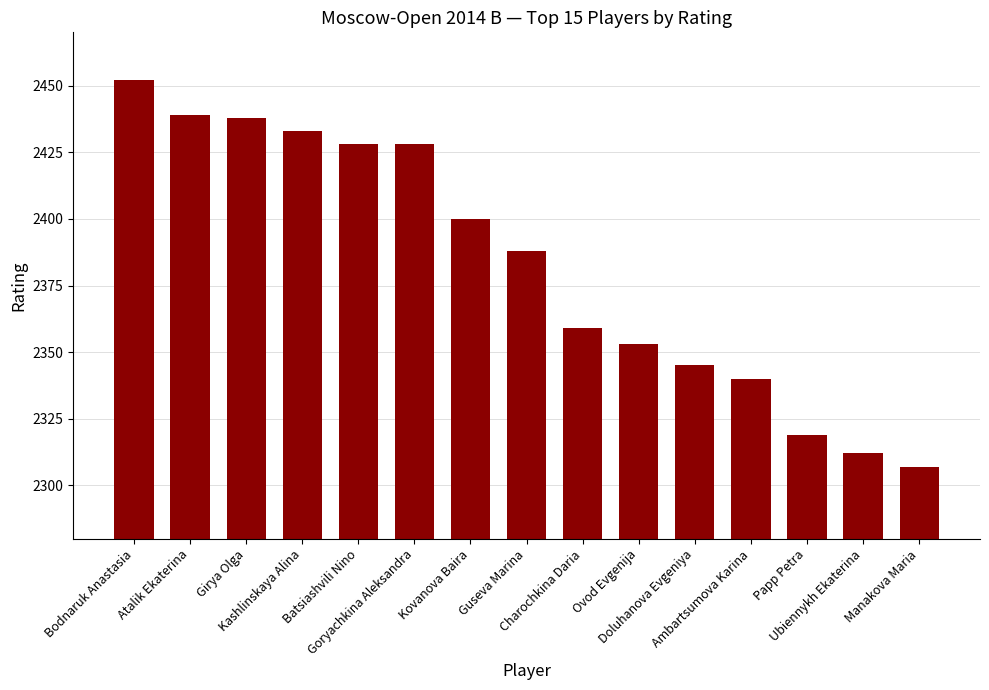

Where is the data nearest to the value 2379?

Guseva Marina